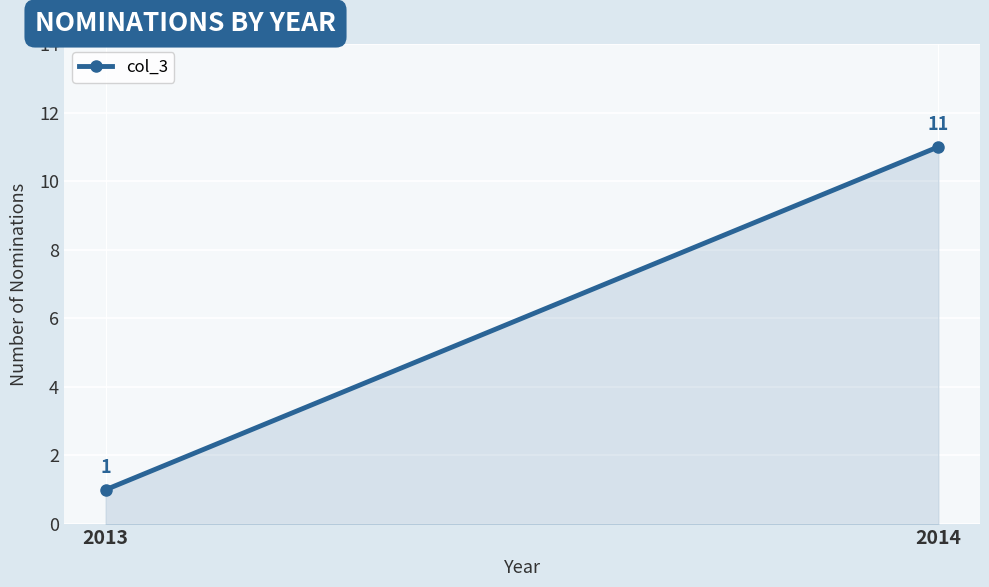

List the labels in order of value, largest first.

2014, 2013